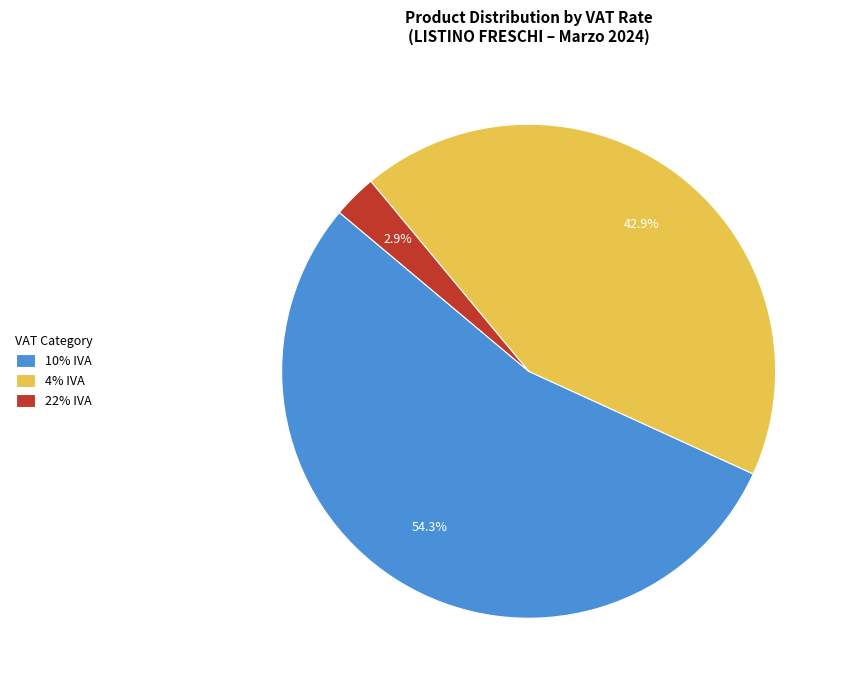

Count the number of slices in the pie.

3